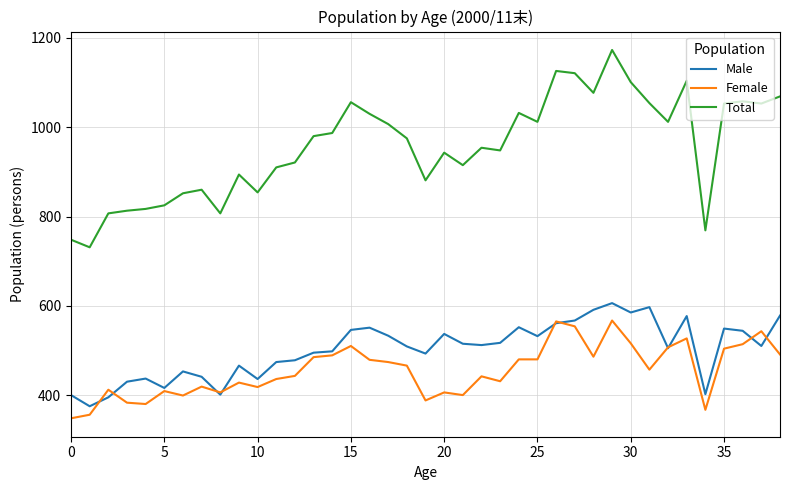

Which series has the largest range (max minus min)?

Total